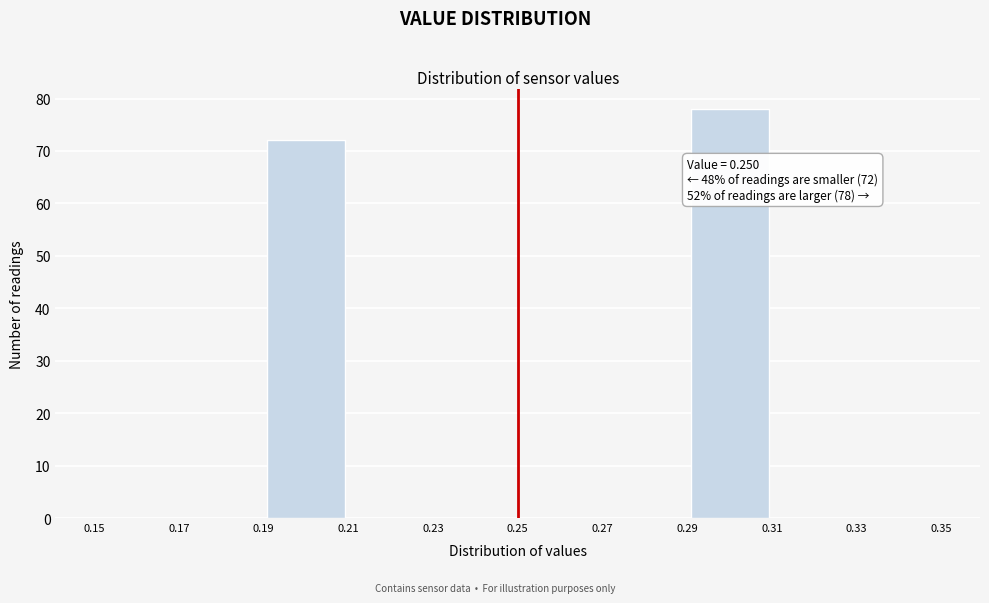

Which range on the x-axis has the tallest bar?

0.29 to 0.31